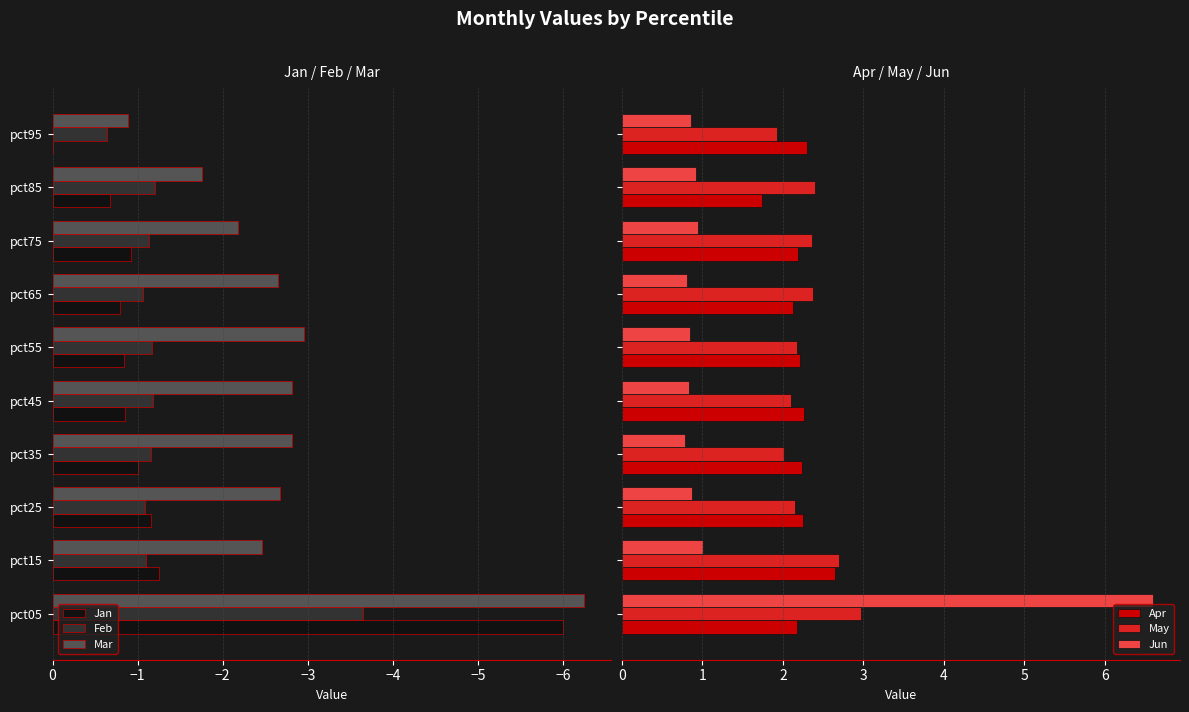

What is the average value of the Jan series?

-1.3